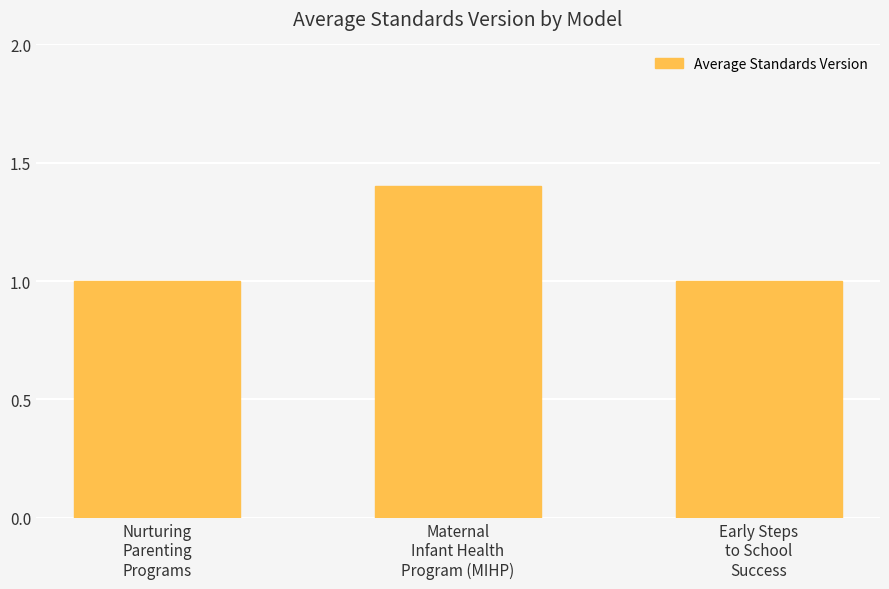

Reading left to right, what are all the values shown in this chart?

1.0	1.4	1.0